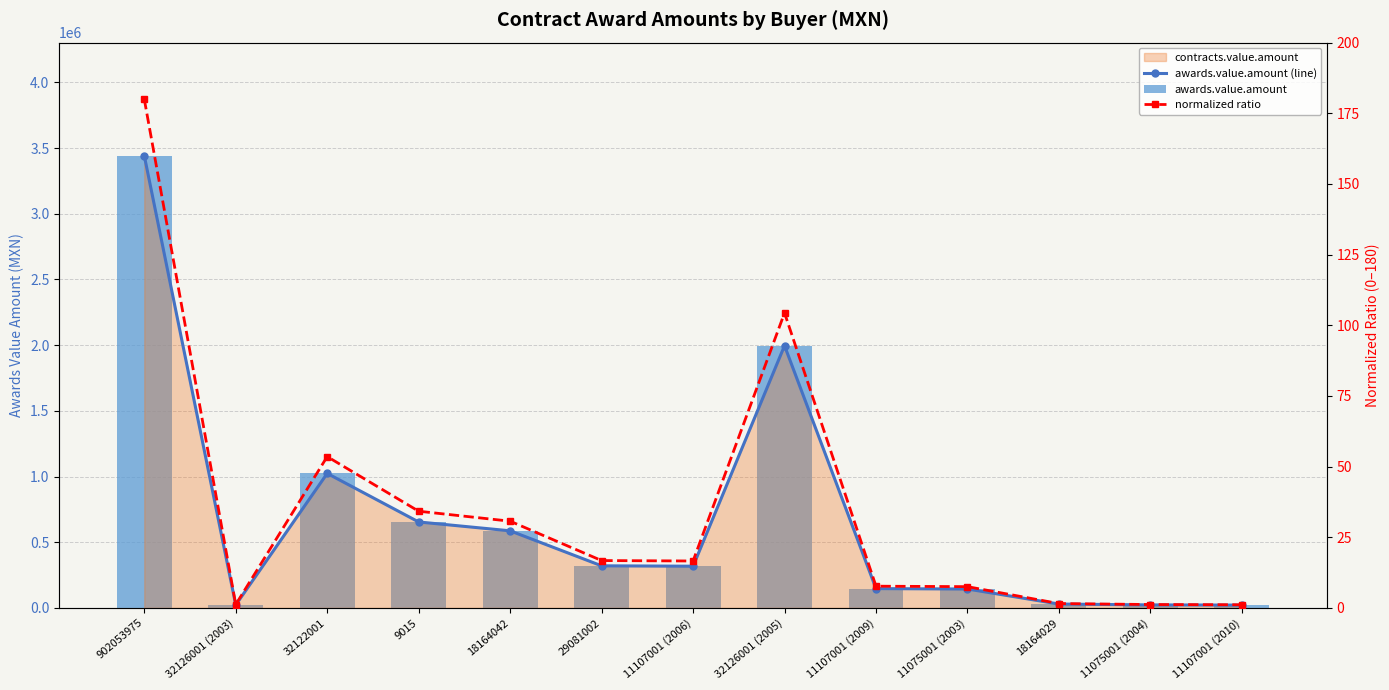

What is the minimum value shown in the chart?

1.1